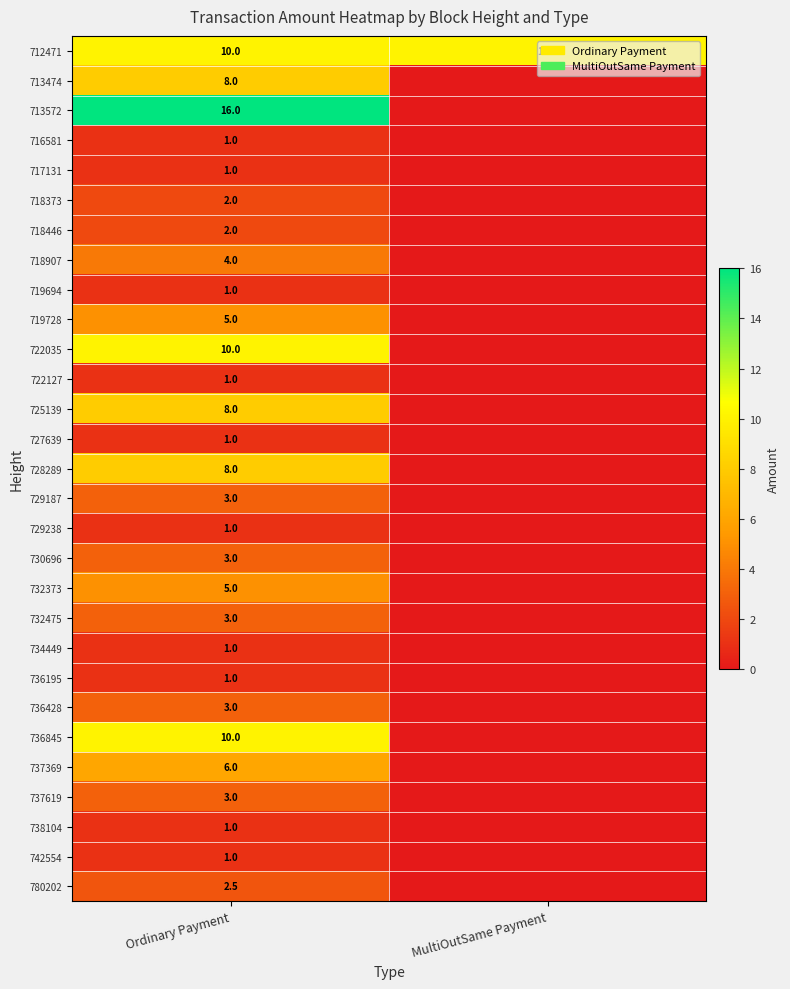

What is the difference between the highest and lowest values at Ordinary Payment?

15.0